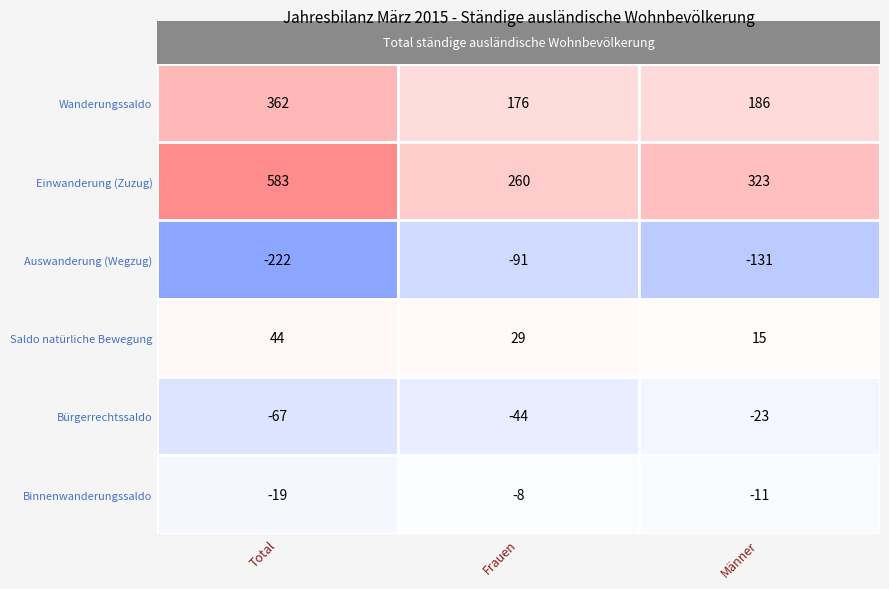

Is it true that Auswanderung (Wegzug) equals -222 at Total?

True